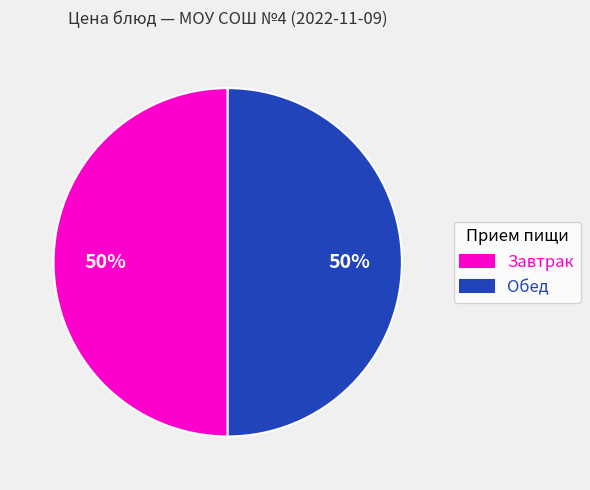

Is the sum of Обед and Завтрак greater than half?

Yes